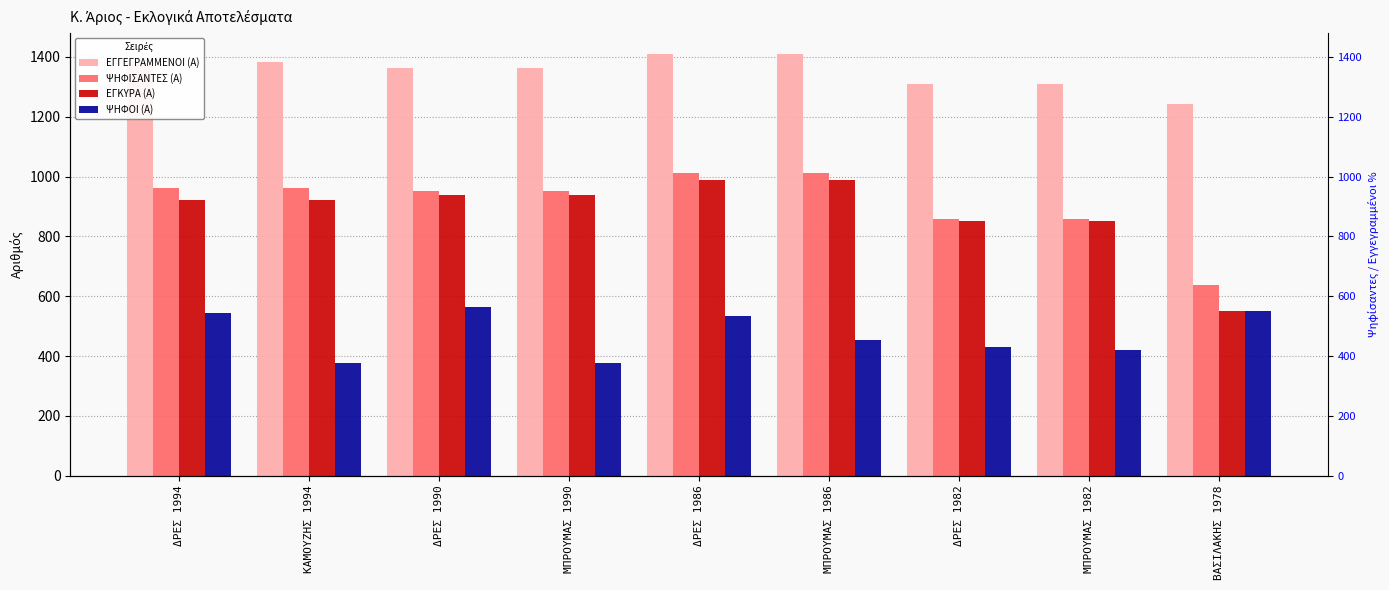

What is the value of the ΨΗΦΙΣΑΝΤΕΣ (Α) bar at the 7th from the left?

859